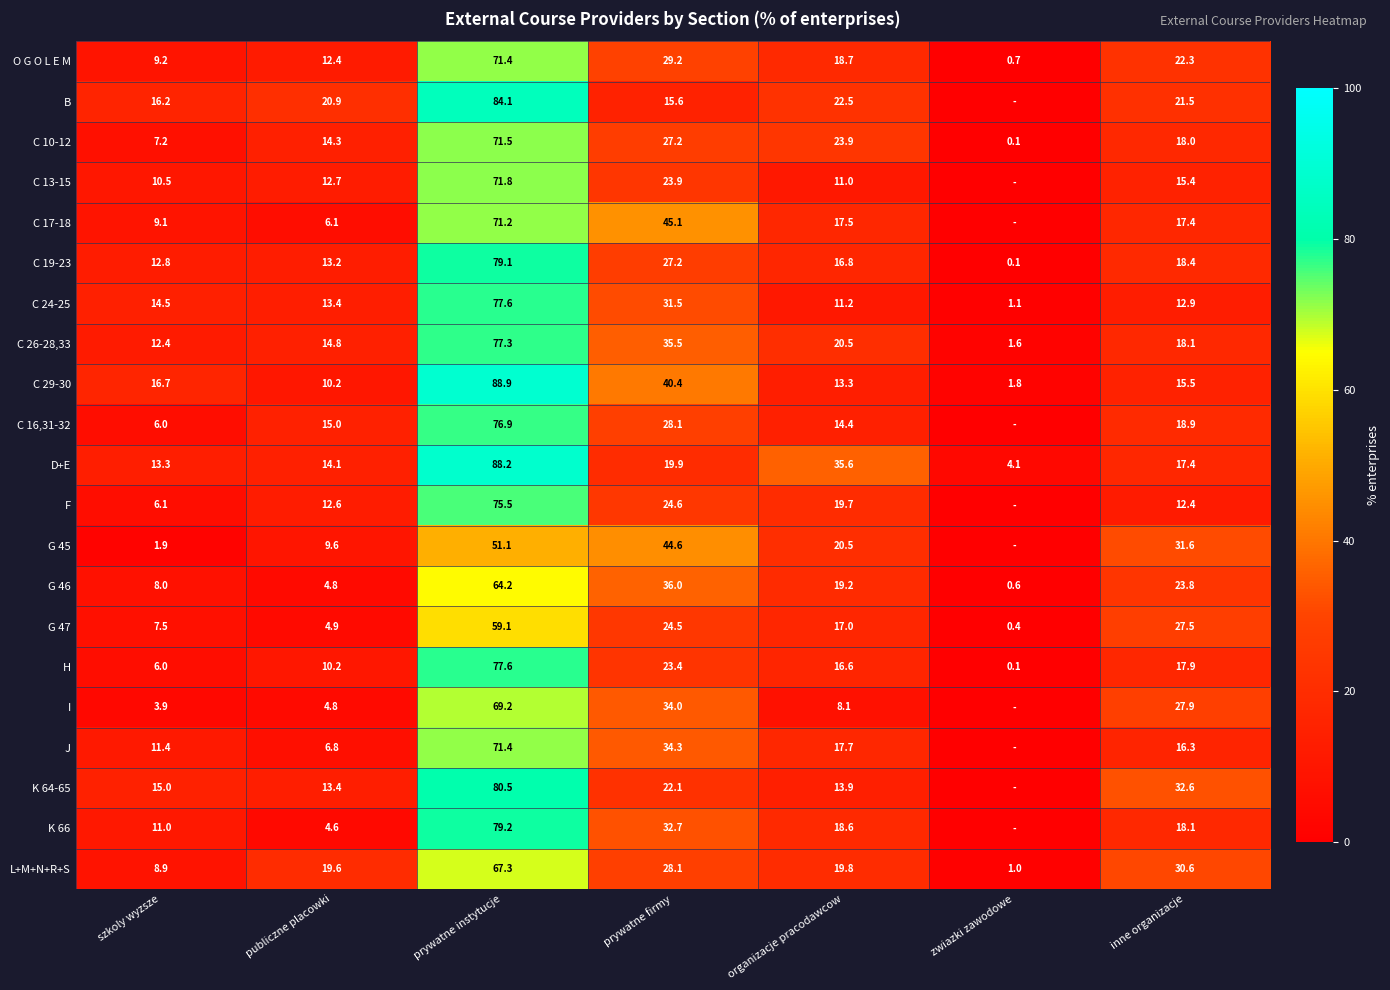

Between szkoly wyzsze and prywatne firmy, which series saw the biggest shift?

G 45